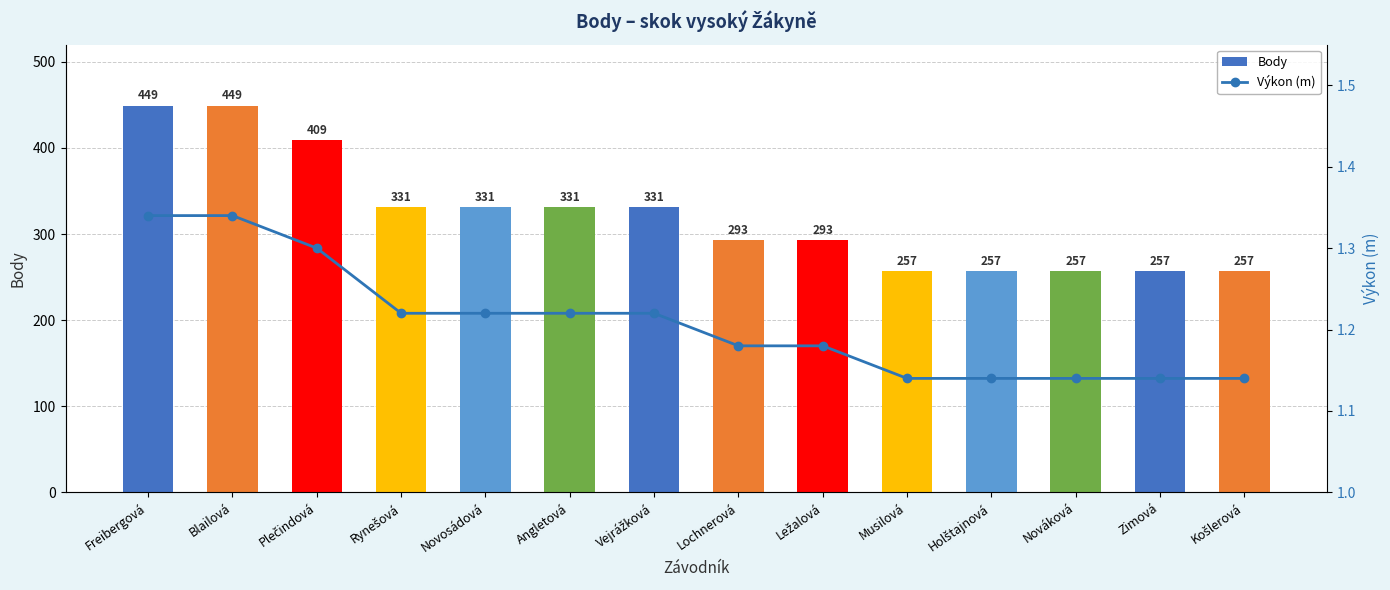

What is the sum of the Výkon (m) values at Lochnerová and Plečindová?

2.5